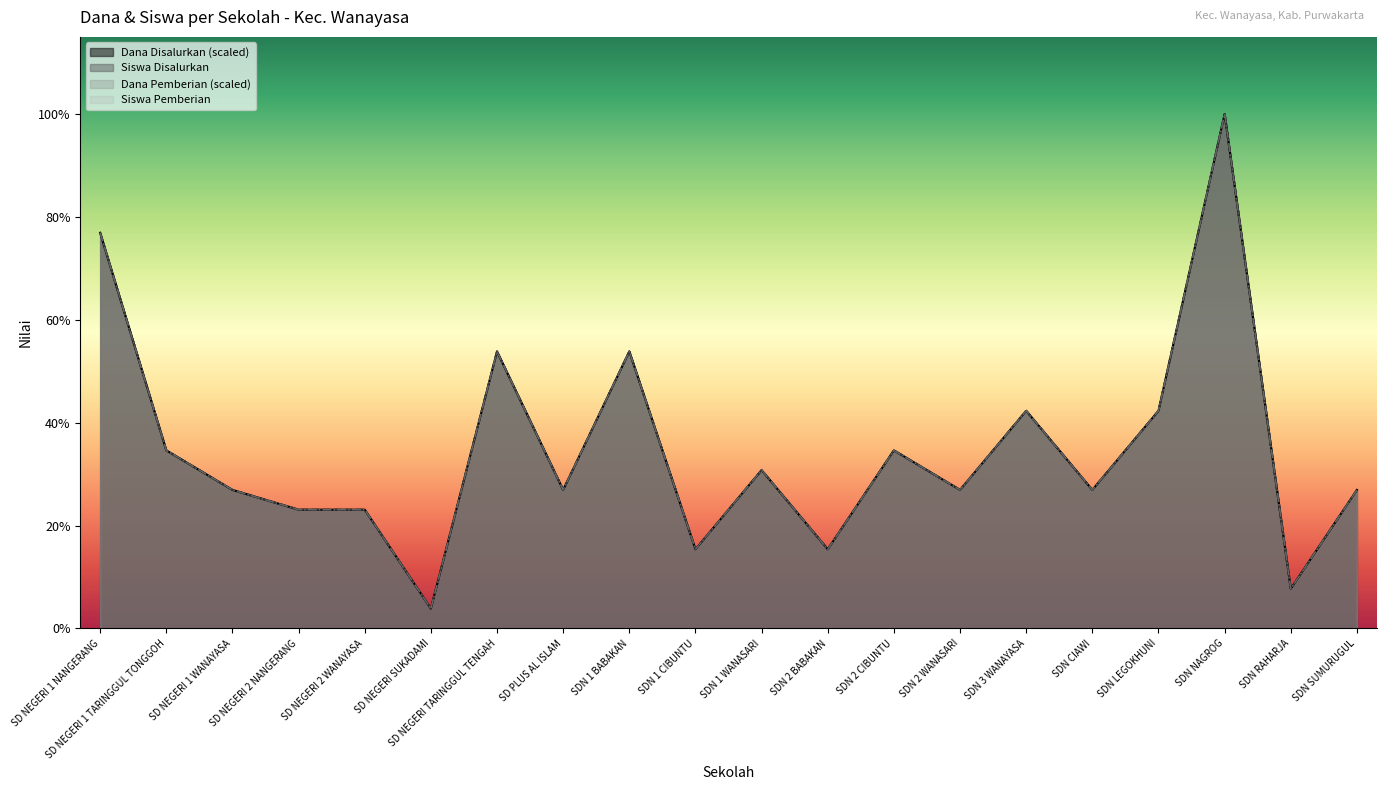

What is the maximum value for Dana Pemberian?

26